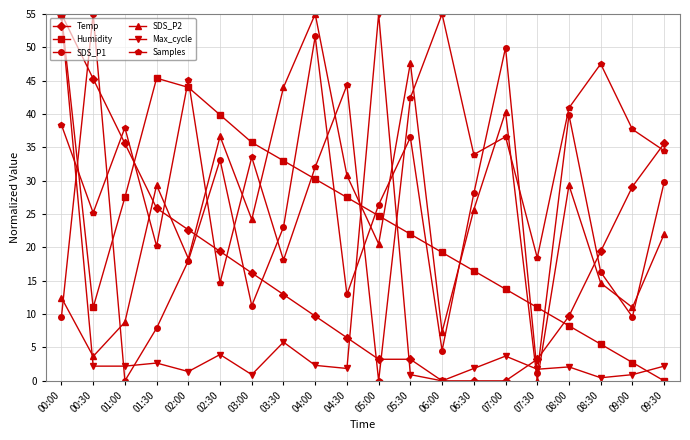

What is the maximum value shown in the chart?

55.0